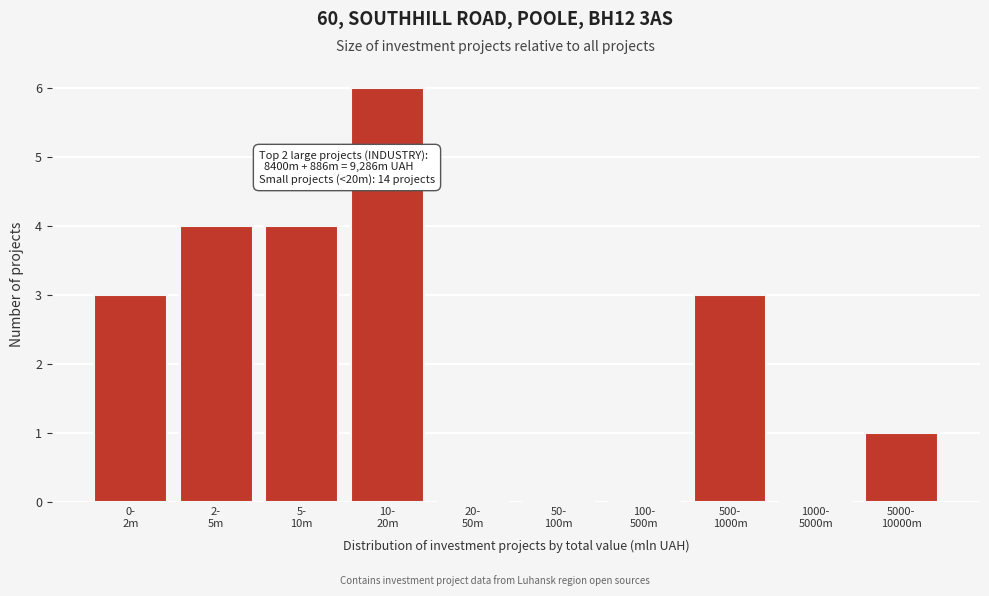

What is the greatest value displayed?

6